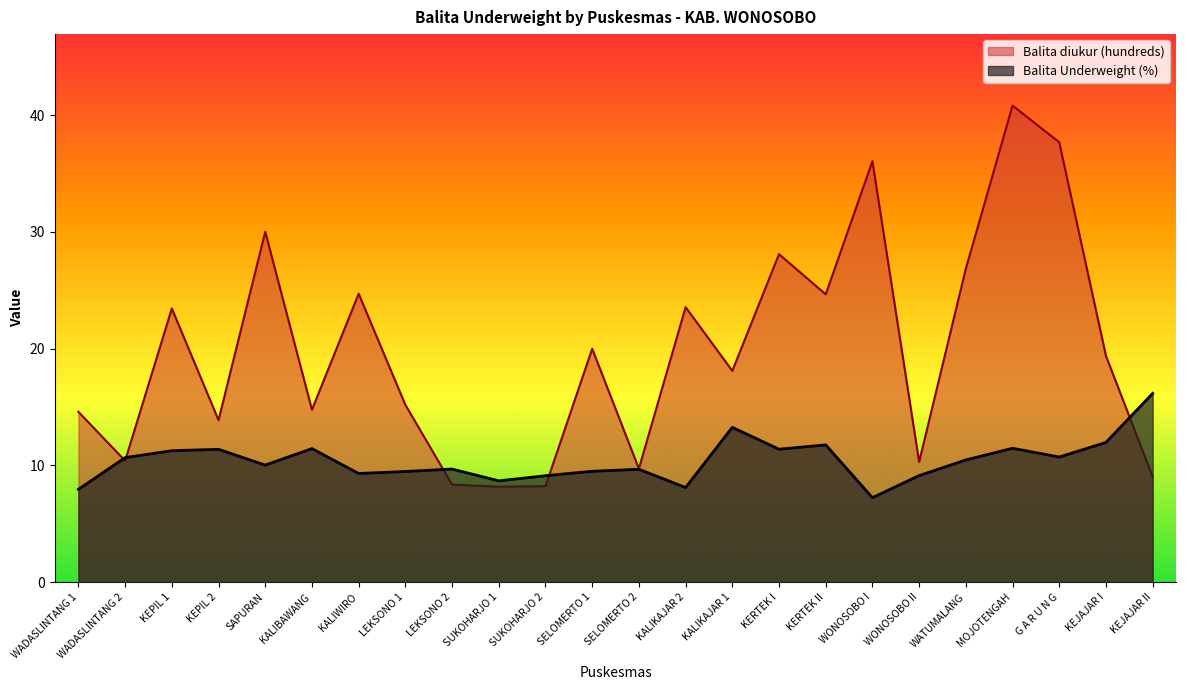

What is the highest value of the Balita Underweight (%) series?

16.2